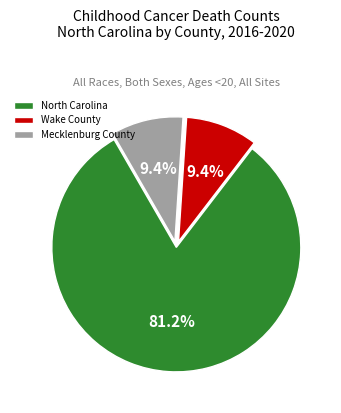

To the nearest percent, what is the combined percentage of Mecklenburg County and Wake County?

19%